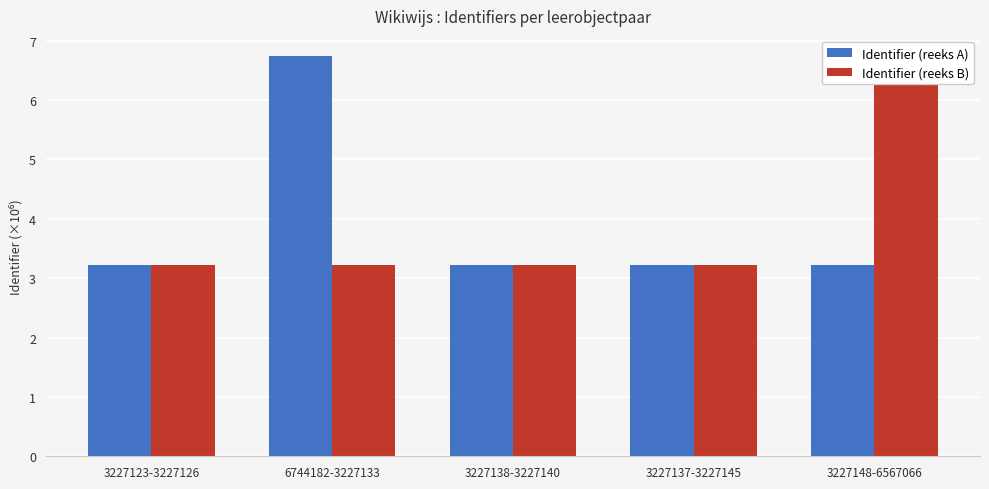

How many bars are there in total?

10